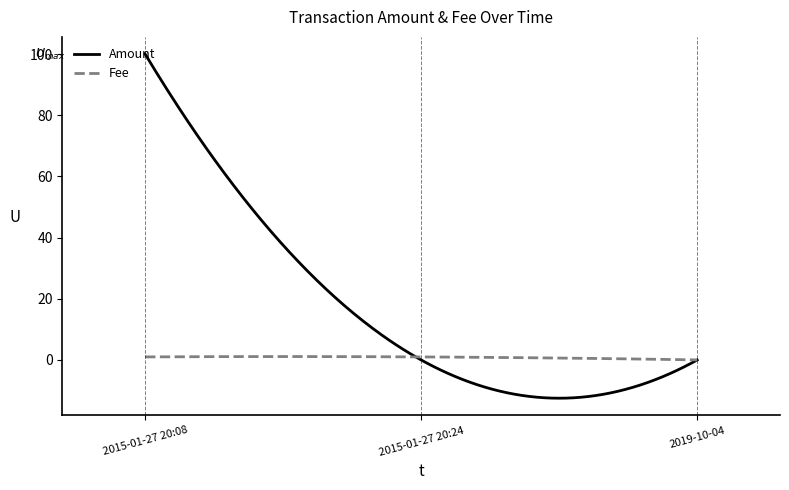

How many lines are shown in the chart?

2